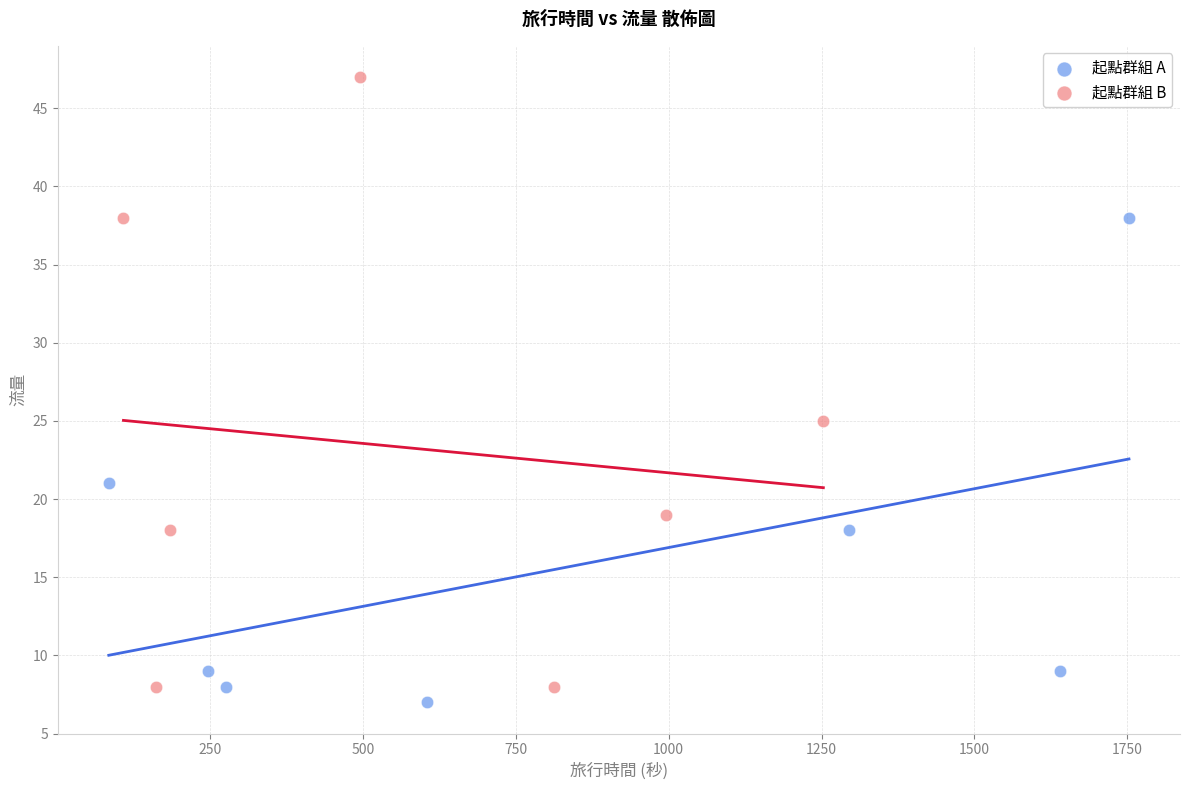

What are all the series names shown in the legend?

起點群組 A, 起點群組 B